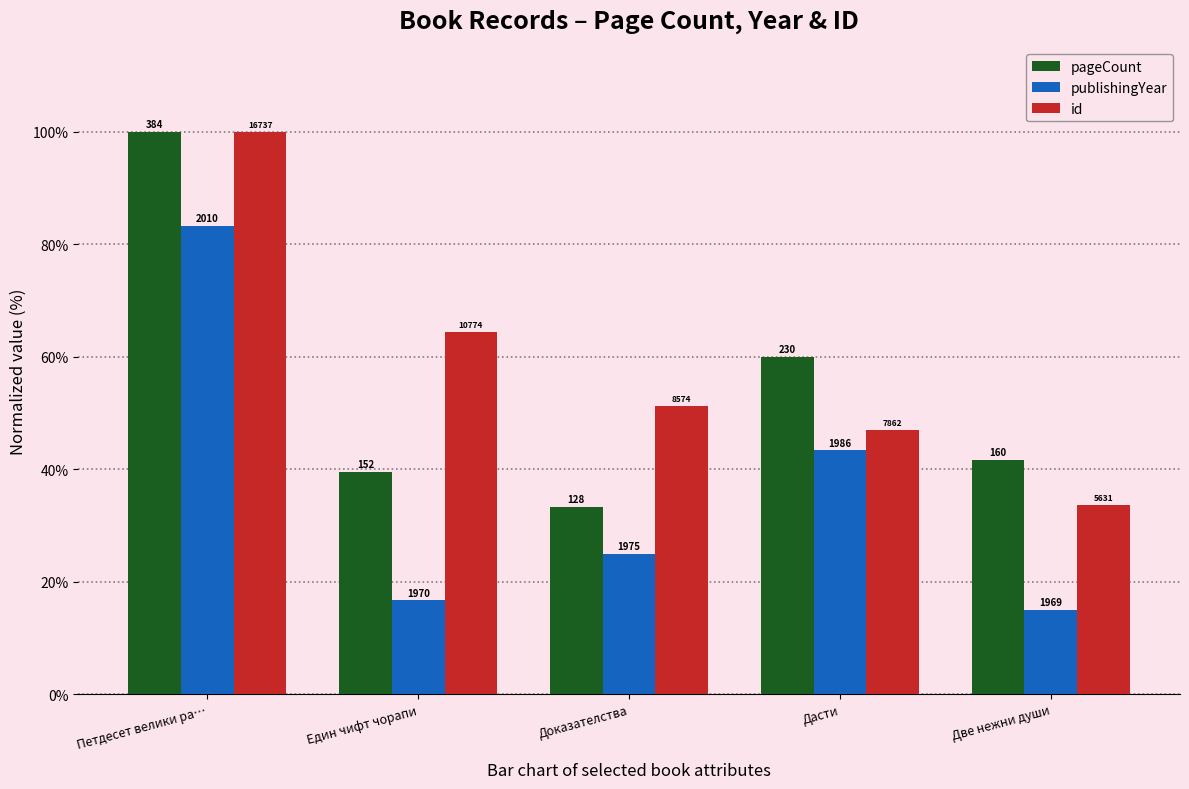

Rank the series by their average value, from lowest to highest.

publishingYear, pageCount, id